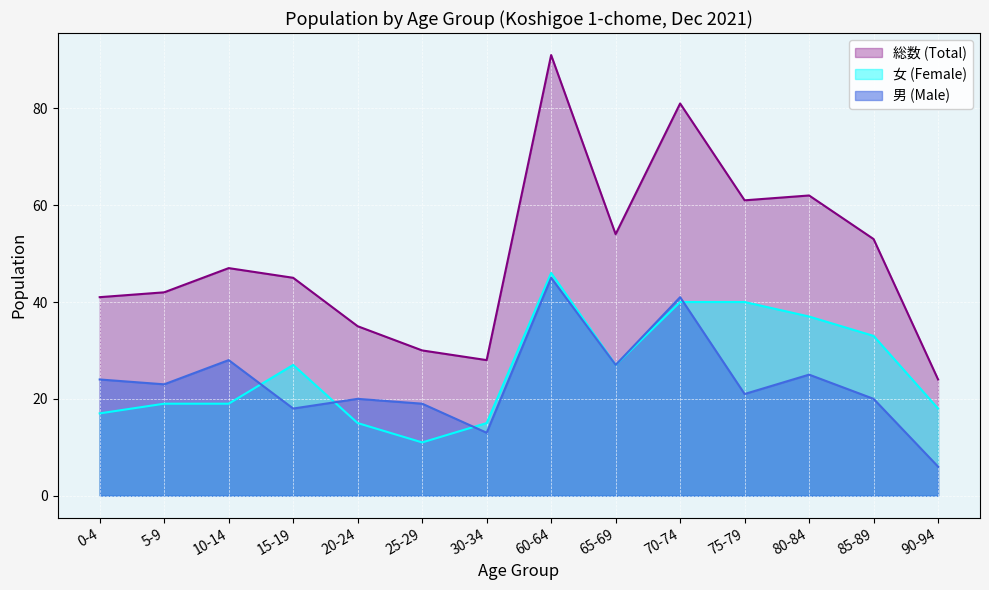

Reading left to right, list all the values displayed in this chart.

男 (Male): 0-4=24	5-9=23	10-14=28	15-19=18	20-24=20	25-29=19	30-34=13	60-64=45	65-69=27	70-74=41	75-79=21	80-84=25	85-89=20	90-94=6
女 (Female): 0-4=17	5-9=19	10-14=19	15-19=27	20-24=15	25-29=11	30-34=15	60-64=46	65-69=27	70-74=40	75-79=40	80-84=37	85-89=33	90-94=18
総数 (Total): 0-4=41	5-9=42	10-14=47	15-19=45	20-24=35	25-29=30	30-34=28	60-64=91	65-69=54	70-74=81	75-79=61	80-84=62	85-89=53	90-94=24